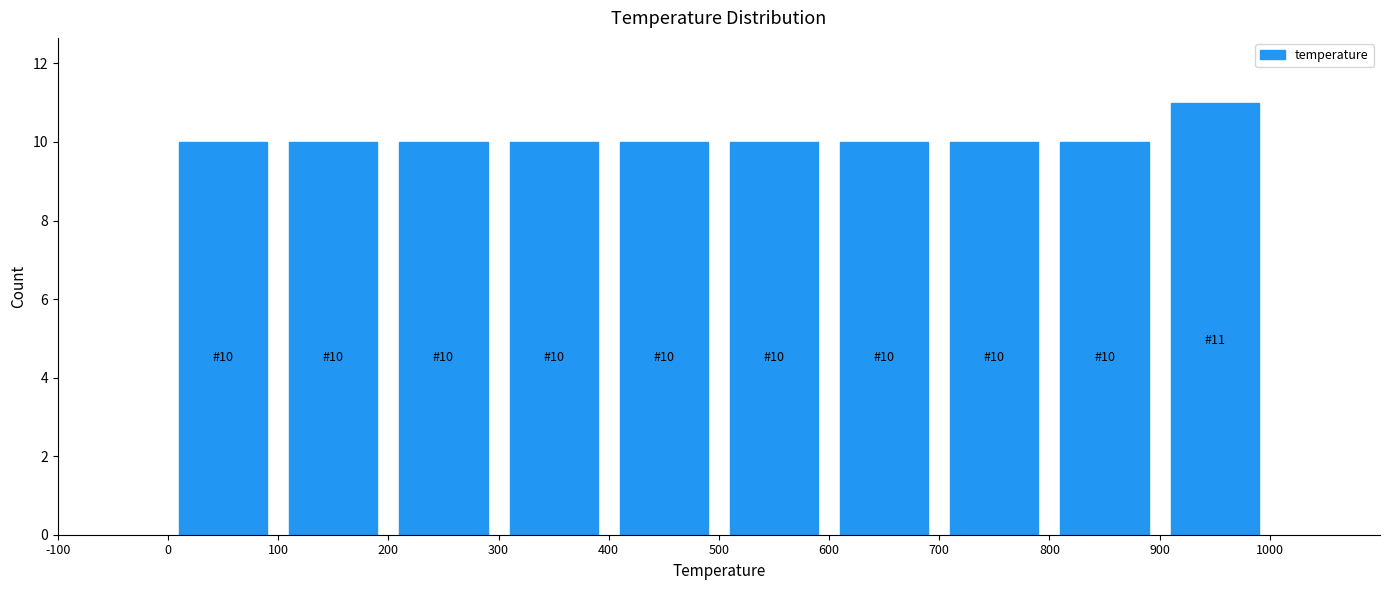

Which range on the x-axis has the tallest bar?

900 to 1000